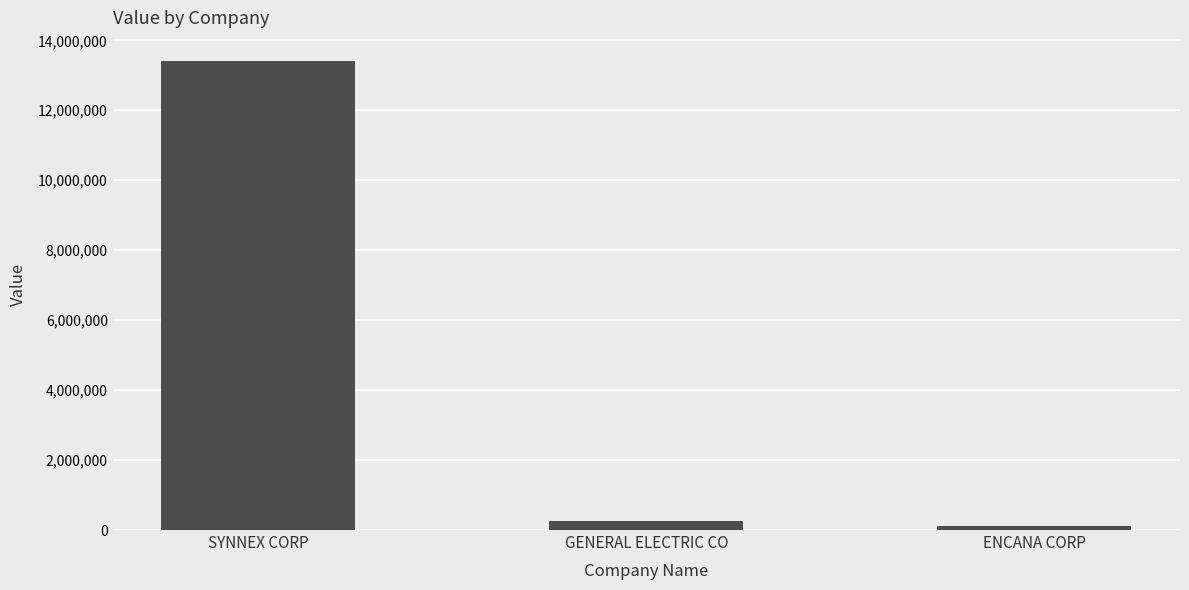

At which category does the chart reach its minimum across all series?

ENCANA CORP